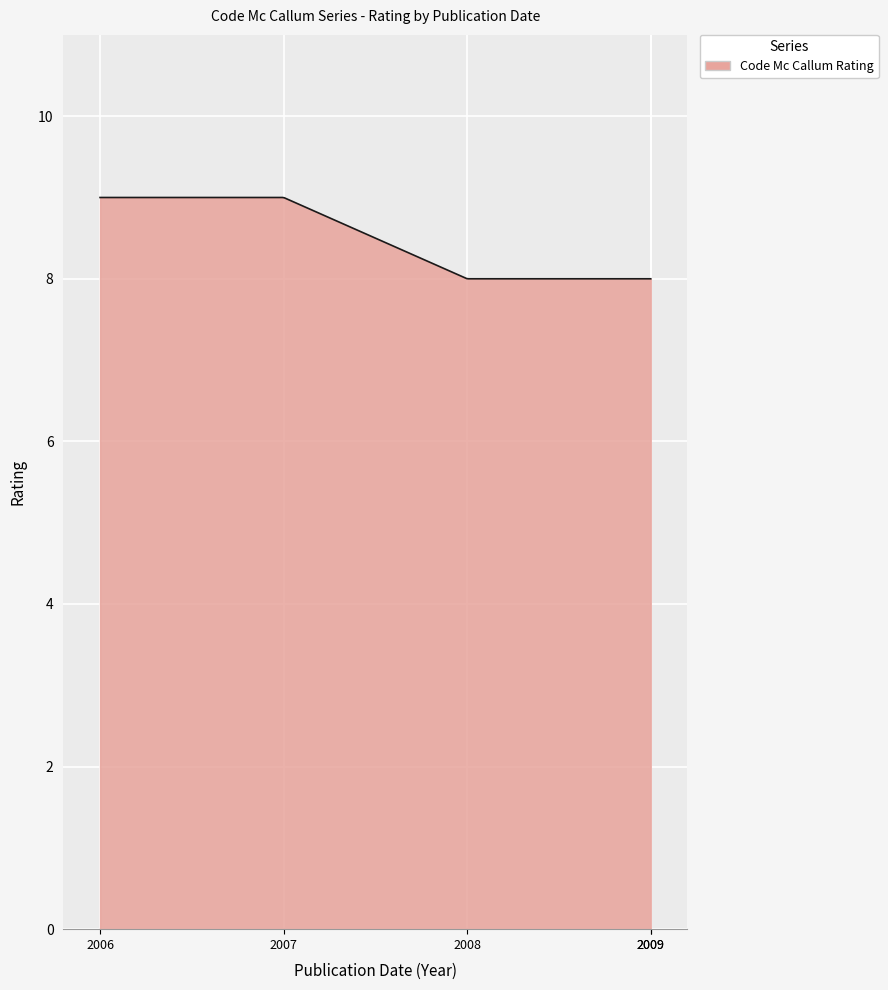

What is the difference between the maximum and minimum values?

1.0